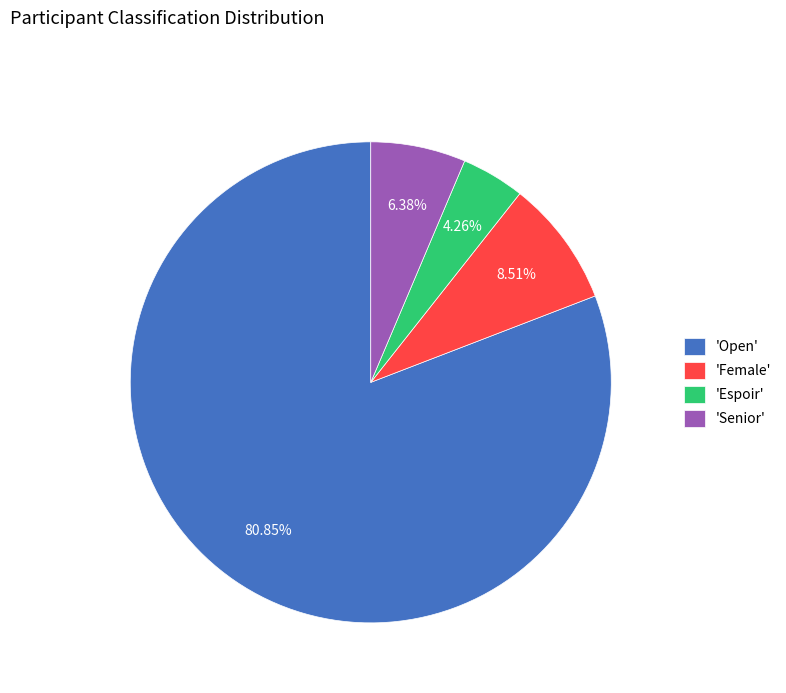

Approximately how many times larger is the value at 'Female' compared to 'Espoir'?

2.0